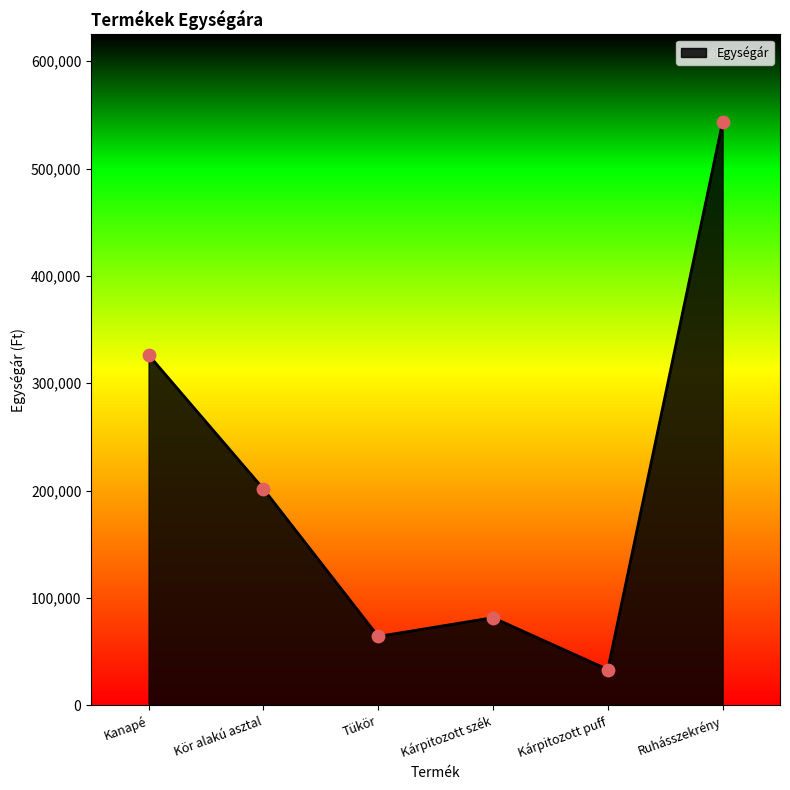

Between Ruhásszekrény and Kárpitozott puff, which is larger?

Ruhásszekrény